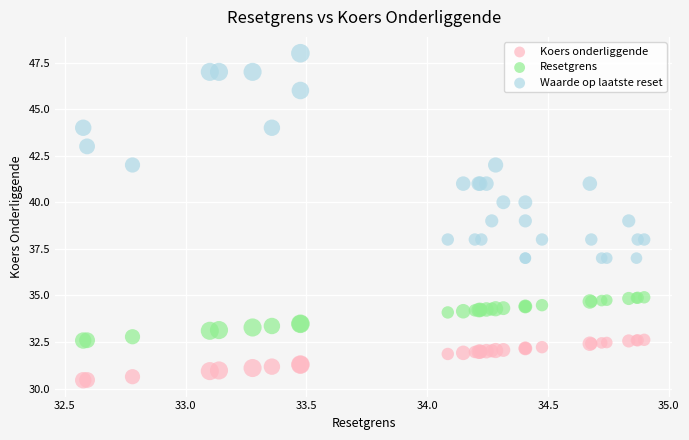

Which series reaches the minimum Y coordinate?

Koers onderliggende